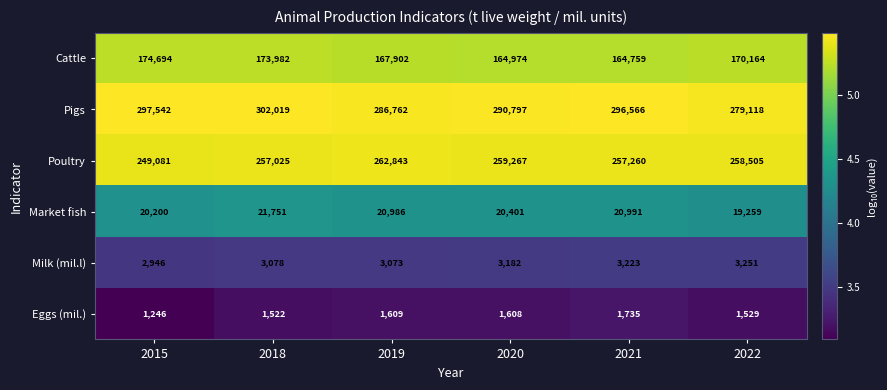

Rank the series by their maximum value, from lowest to highest.

Eggs (mil.), Milk (mil.l), Market fish, Cattle, Poultry, Pigs